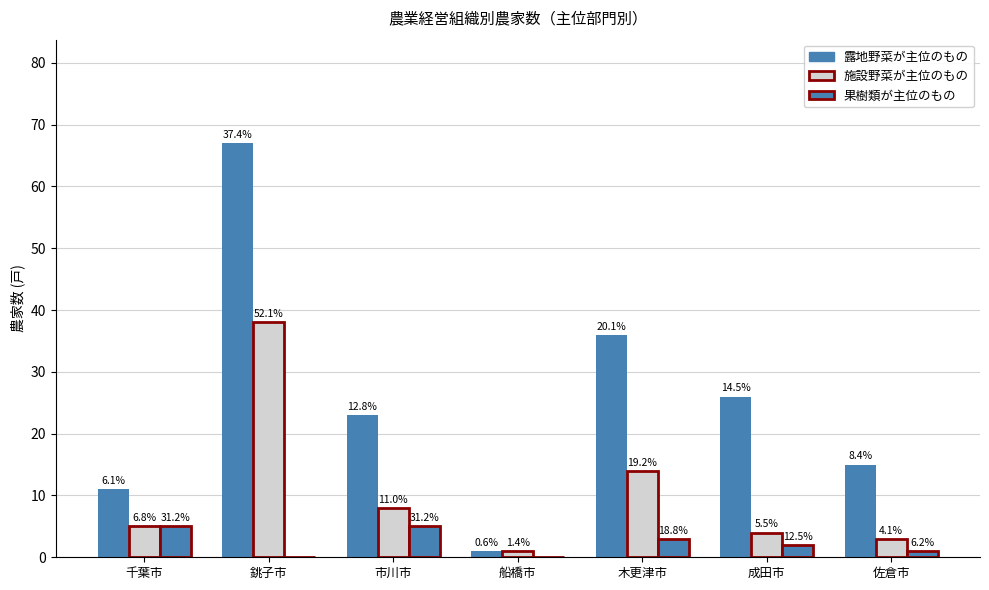

How many groups of bars are there?

7